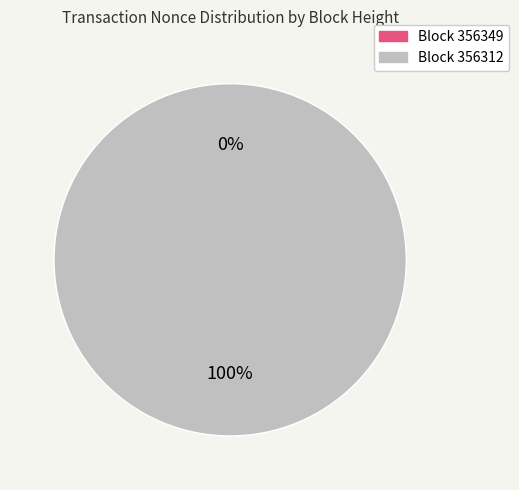

What is the largest slice in the pie chart?

356312